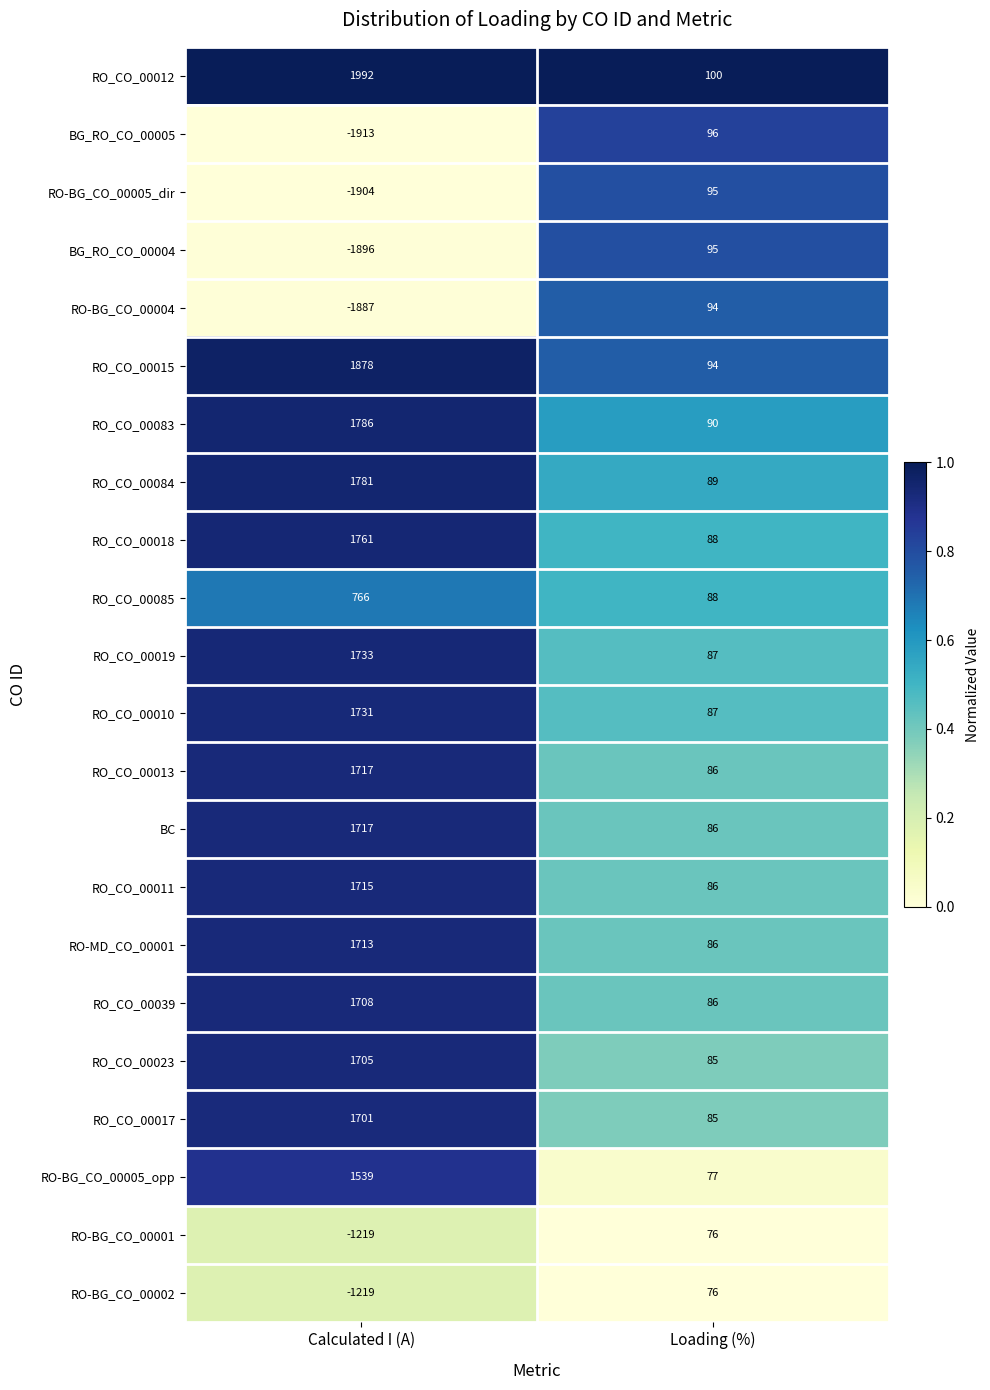

Read the RO_CO_00010 value at Loading (%), to the nearest 100.

100